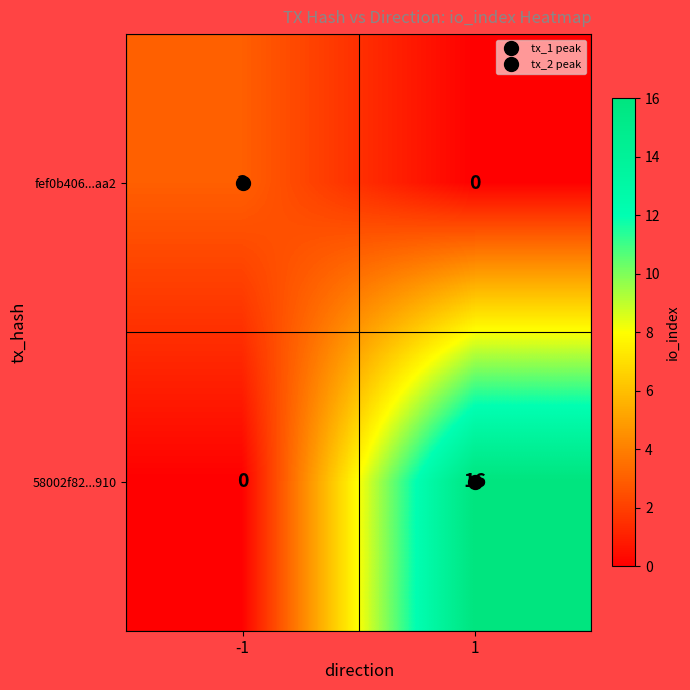

List the labels in order of fef0b406...aa2 value, smallest first.

1, -1